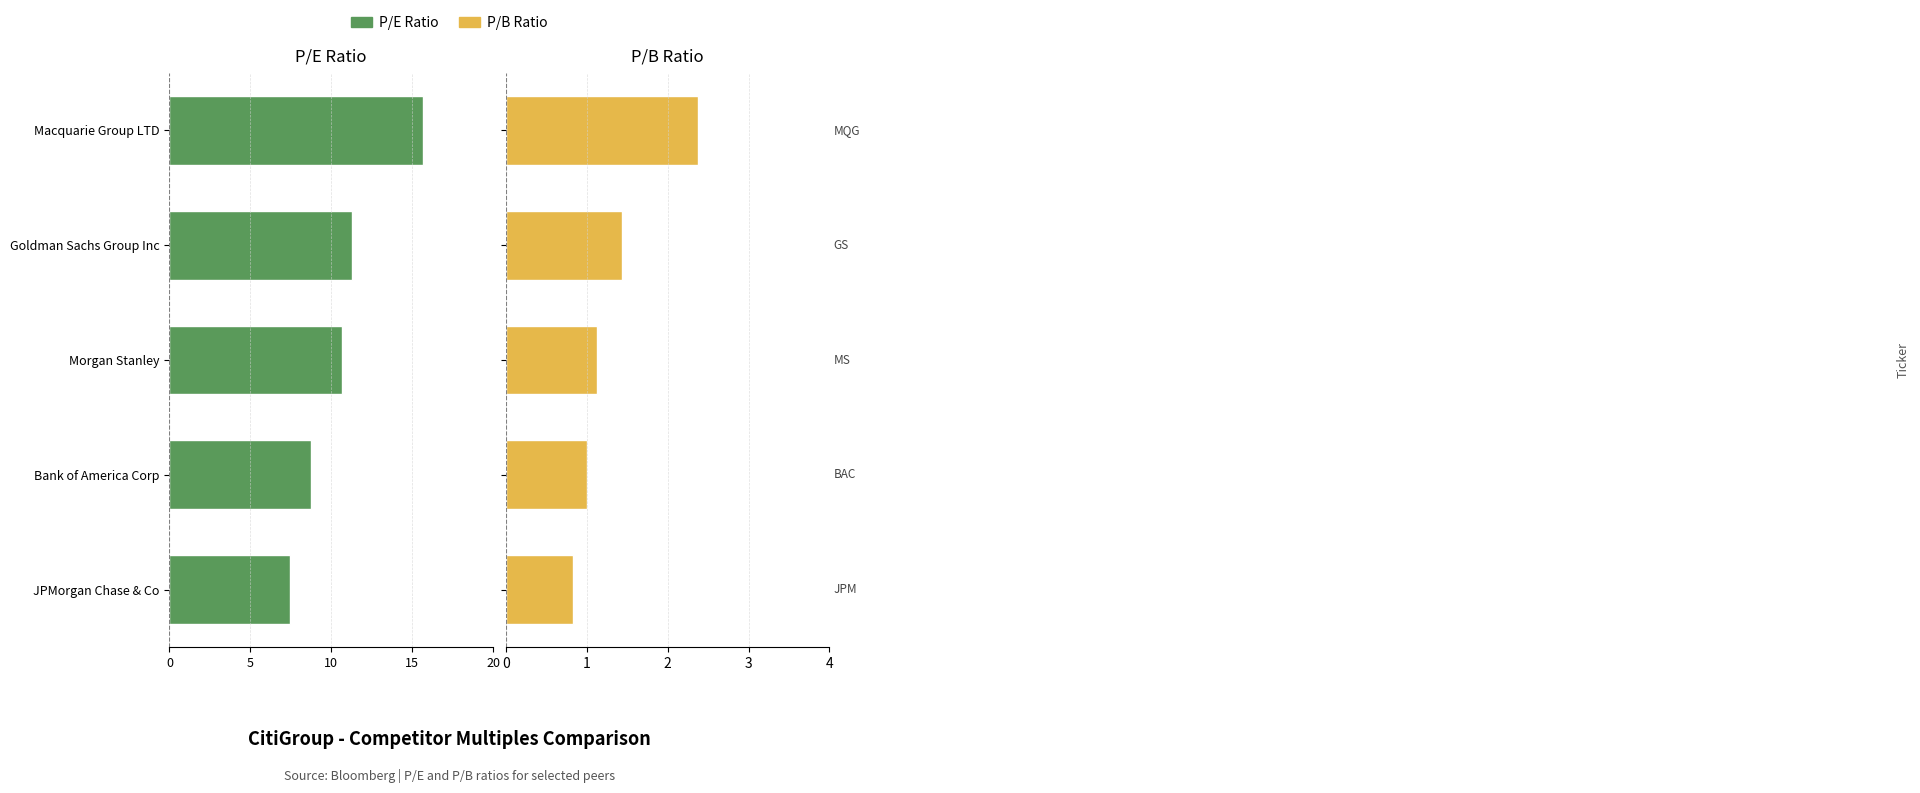

How many bars are there in each group?

2